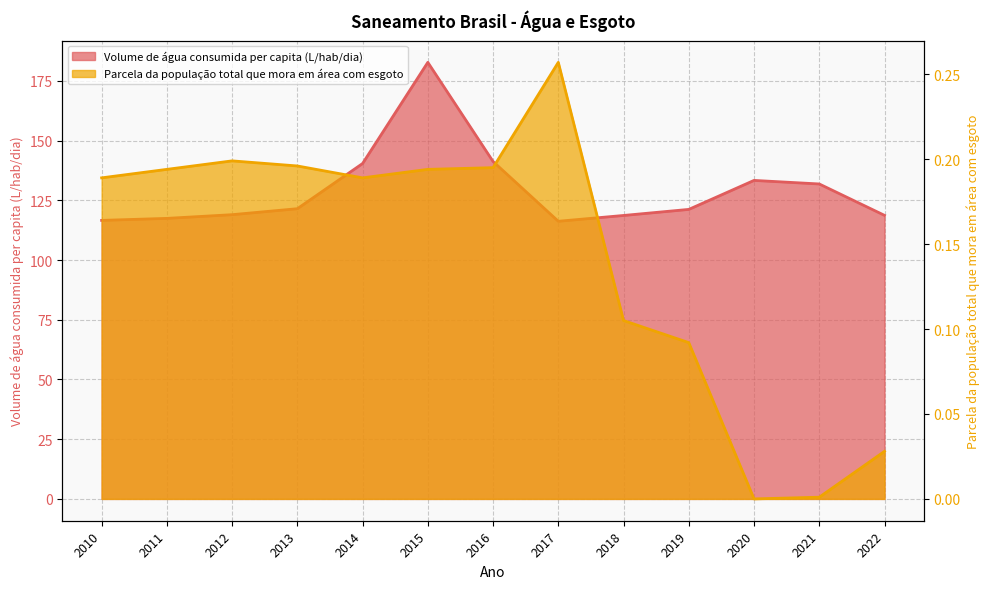

Which has a higher value, 2019 or 2017?

2019